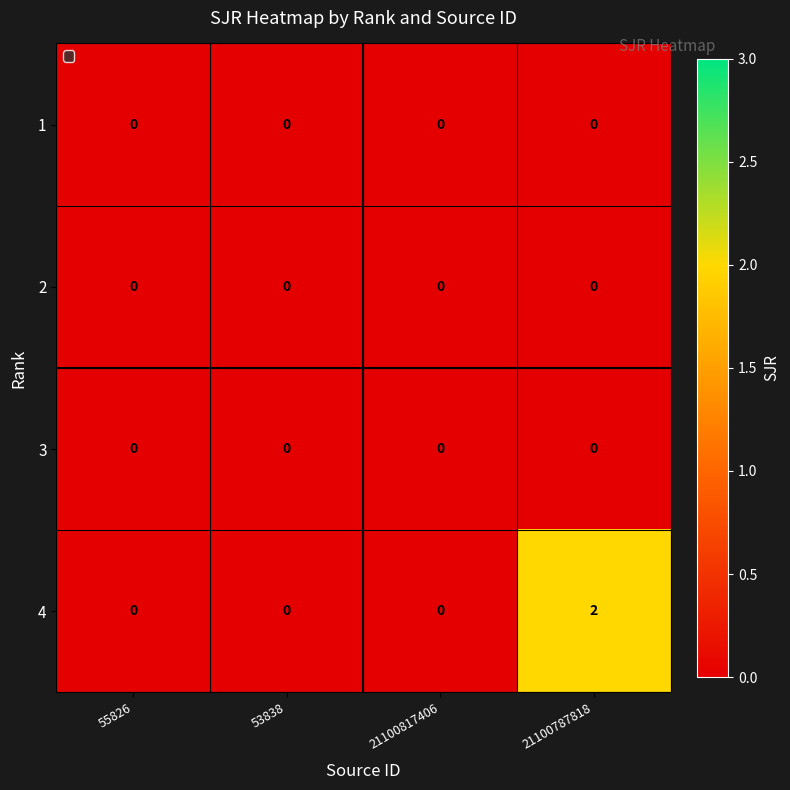

At which category is the sum across all series the highest?

21100787818